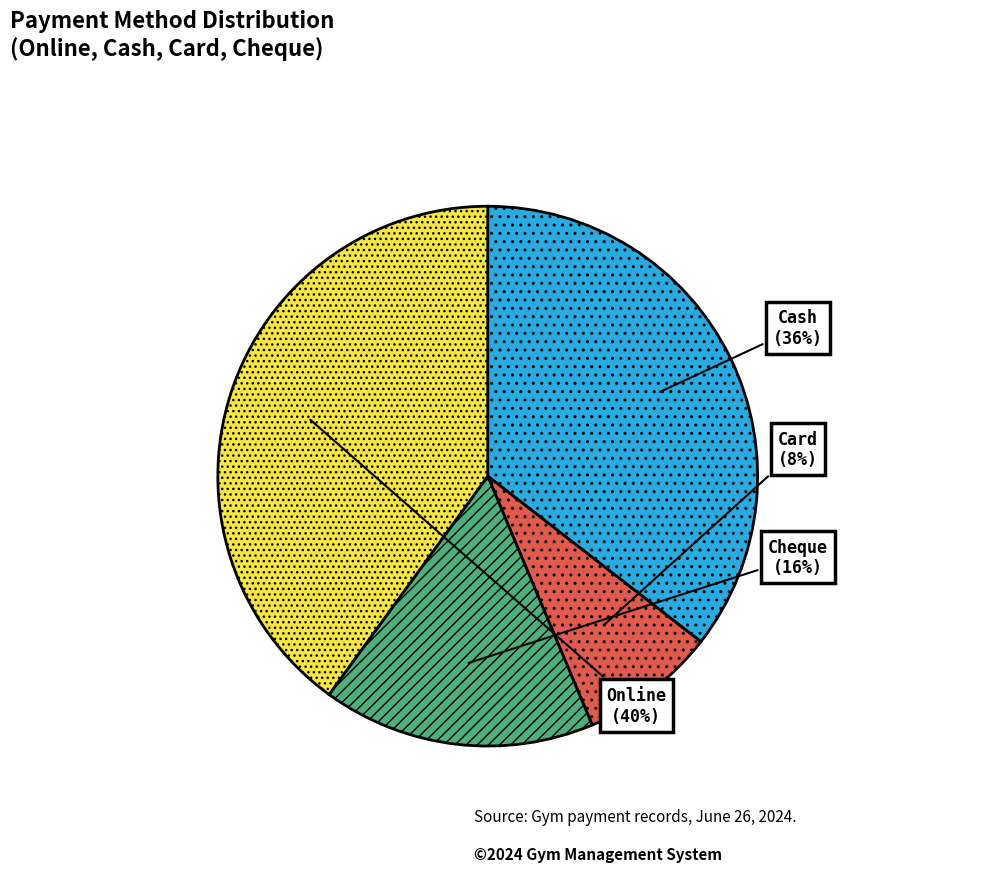

True or false: Card accounts for 8% of the total.

True